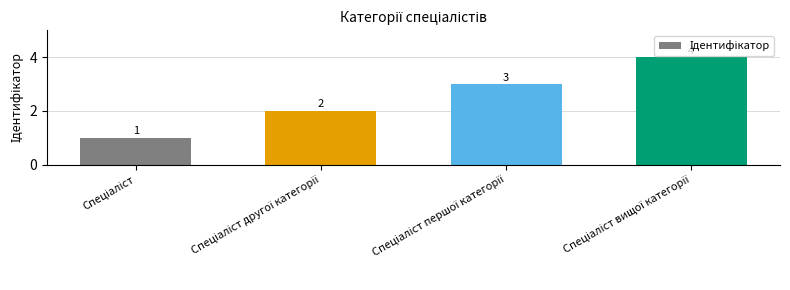

What is the value of the 1st bar from the left?

1